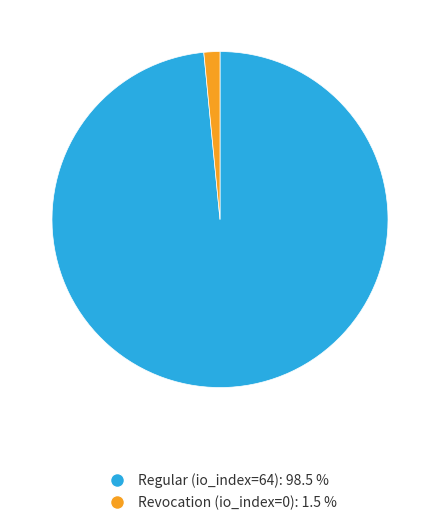

How many segments does this pie chart have?

2